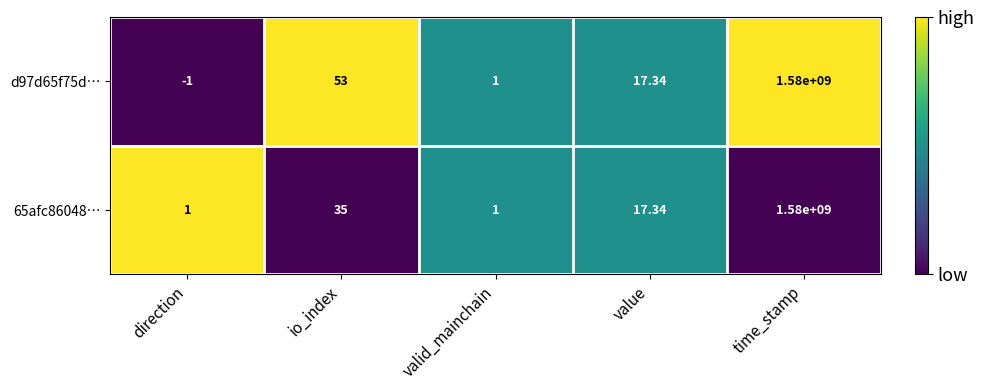

At which category is the sum across all series the highest?

time_stamp